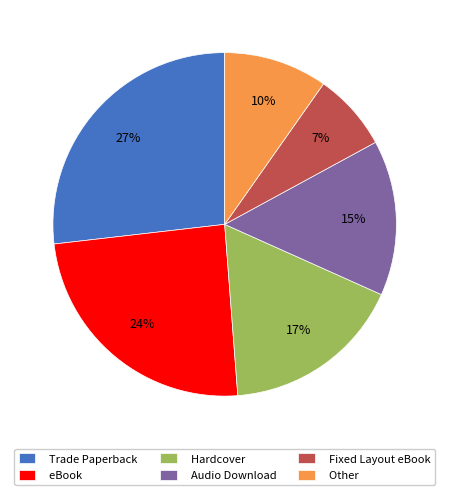

To the nearest percent, what is the difference between the Other and Hardcover slice percentages?

7%